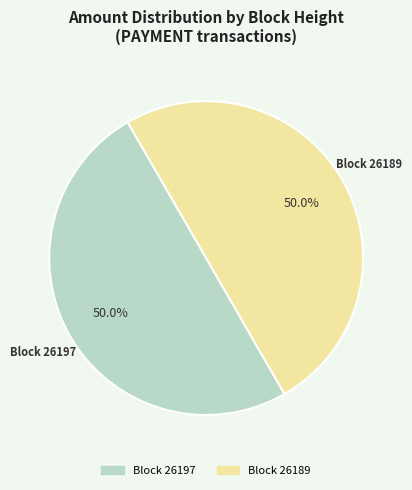

How much of the chart is everything except Block 26197?

50.0%